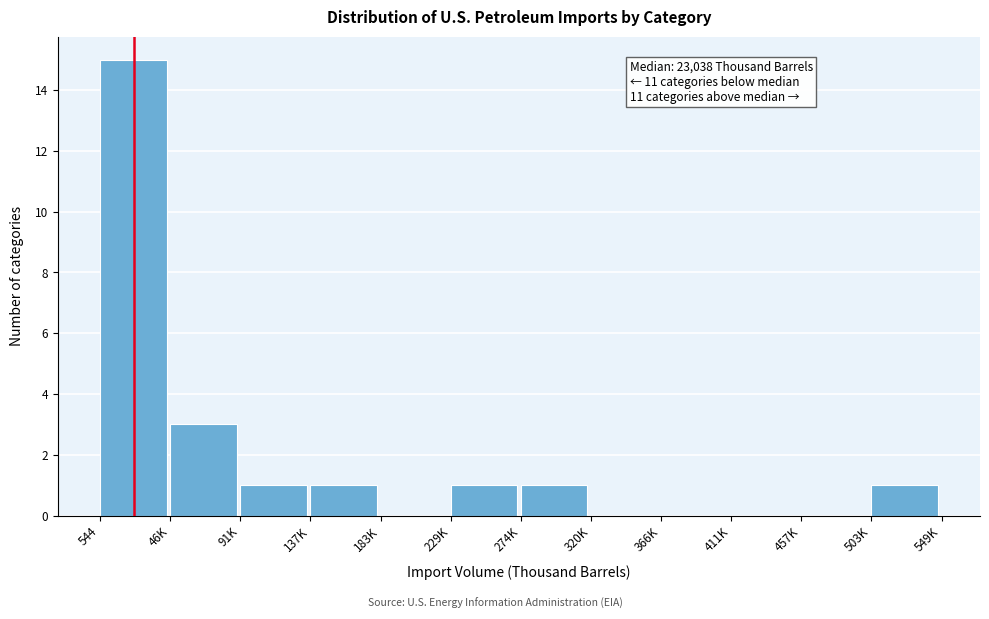

Reading left to right, transcribe all the data shown in this chart.

544=15	46K=3	91K=1	137K=1	183K=0	229K=1	274K=1	320K=0	366K=0	411K=0	457K=0	503K=1